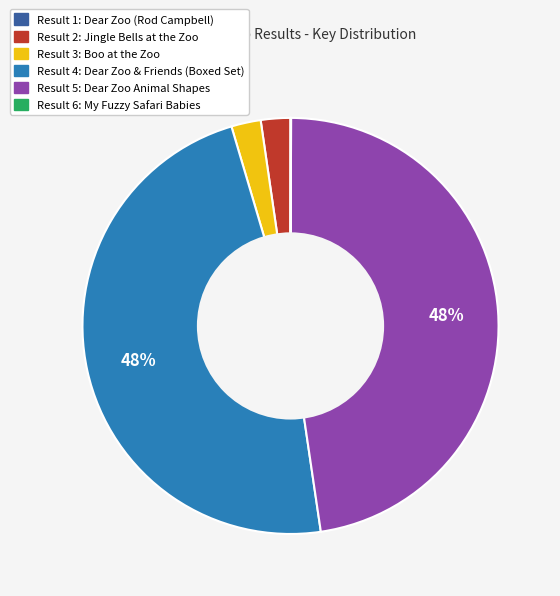

To the nearest percent, what is the difference between the largest and smallest slice percentages?

48%